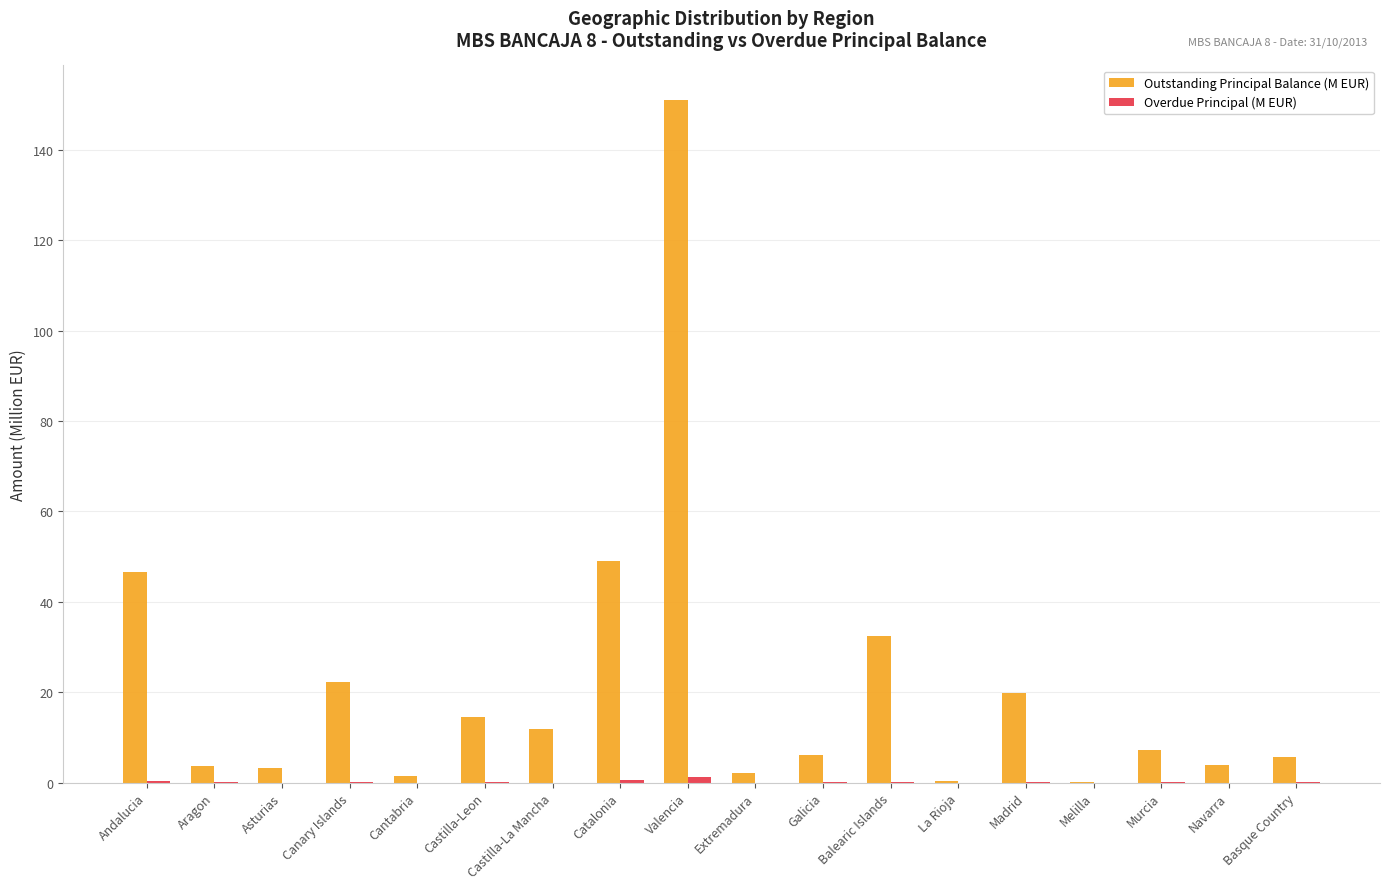

True or false: Outstanding Principal Balance (M EUR) has a value of 14.6 at Castilla-Leon.

True